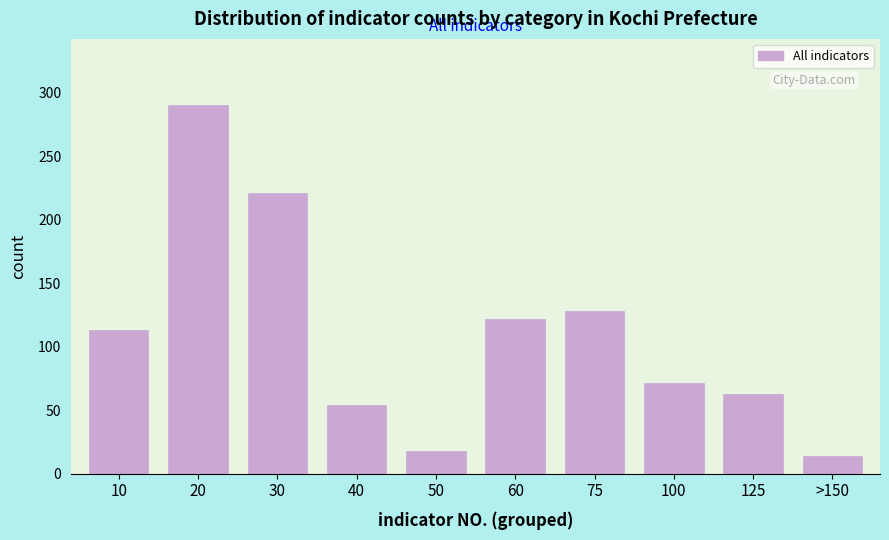

Reading left to right, list all the values displayed in this chart.

10=113	20=290	30=221	40=54	50=18	60=122	75=128	100=71	125=63	>150=14